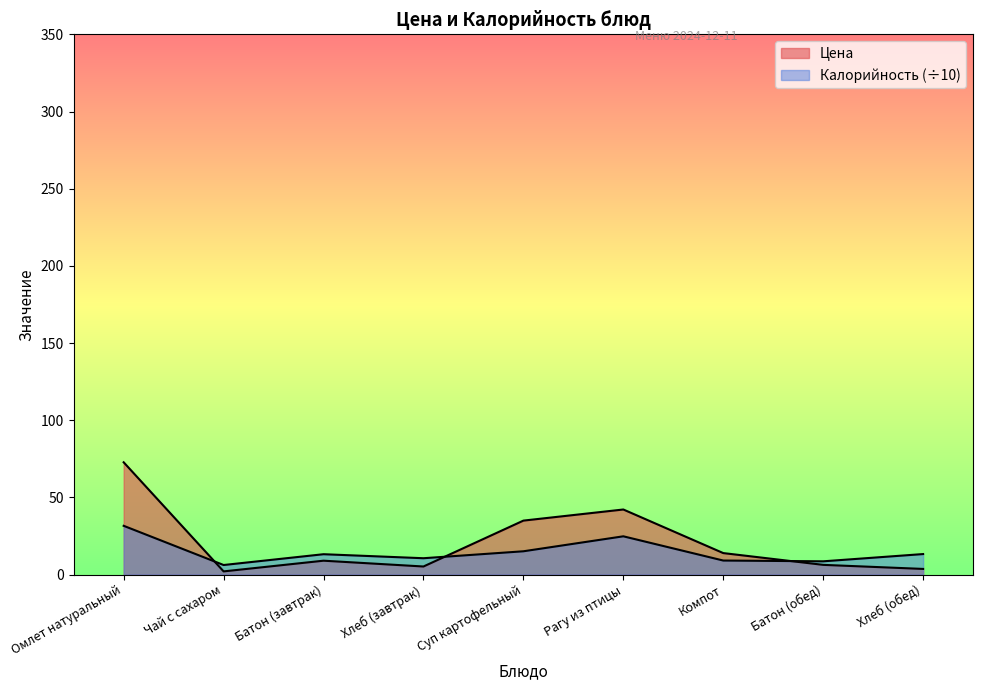

Does the chart have visible grid lines?

No